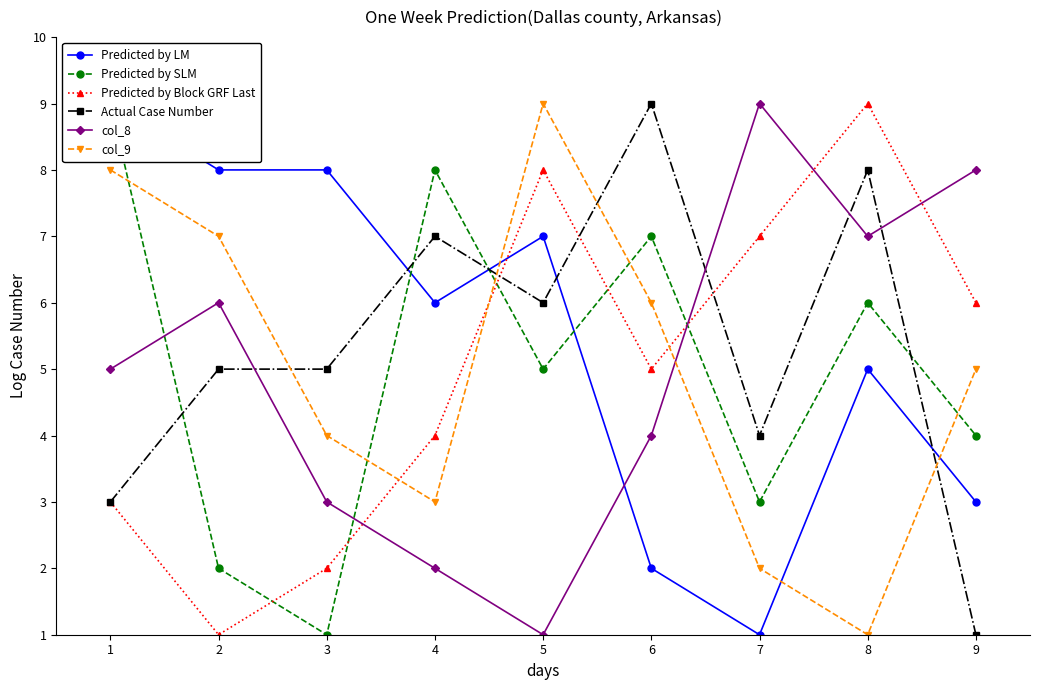

What is the value of the Actual Case Number point at the 6th from the left?

9